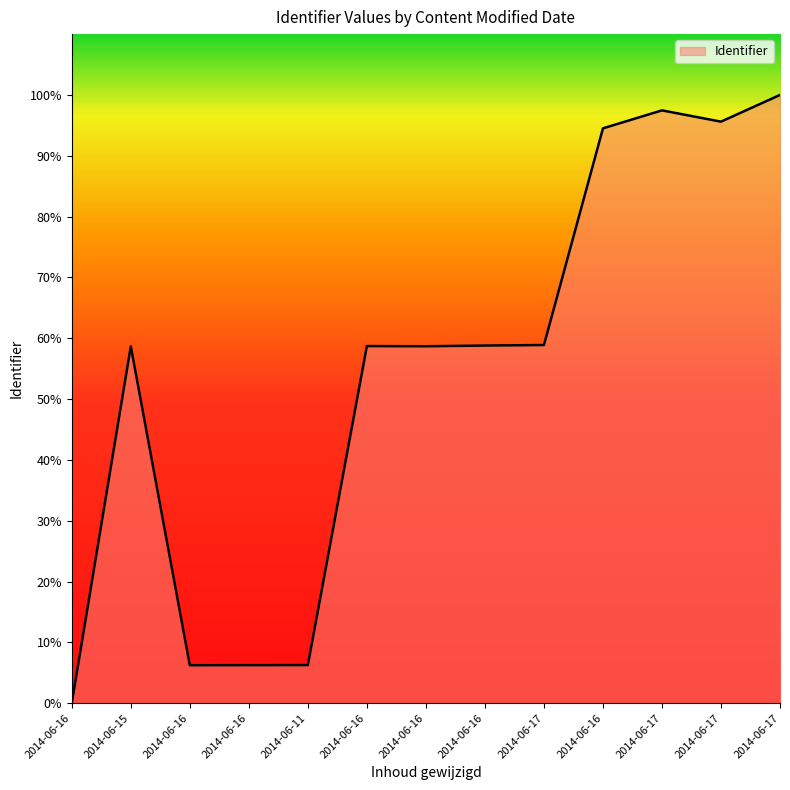

What is the maximum value shown in the chart?

100.0